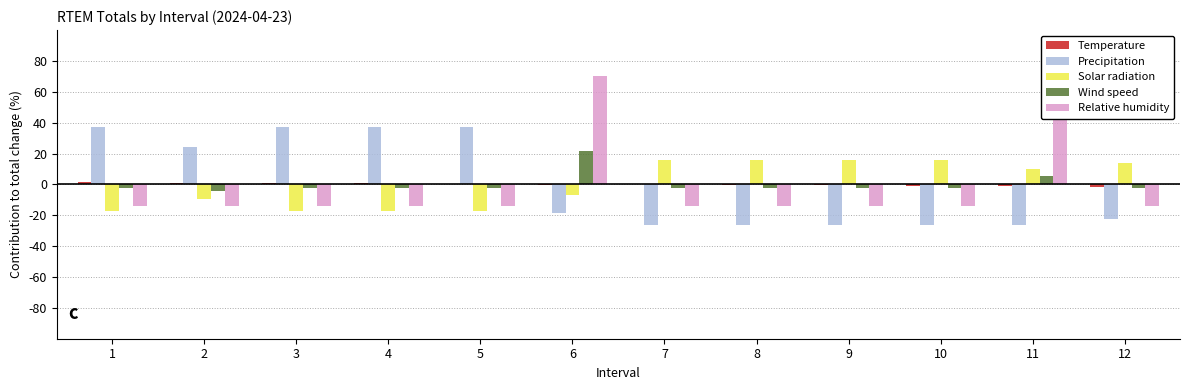

At how many categories does at least one series exceed 64?

2